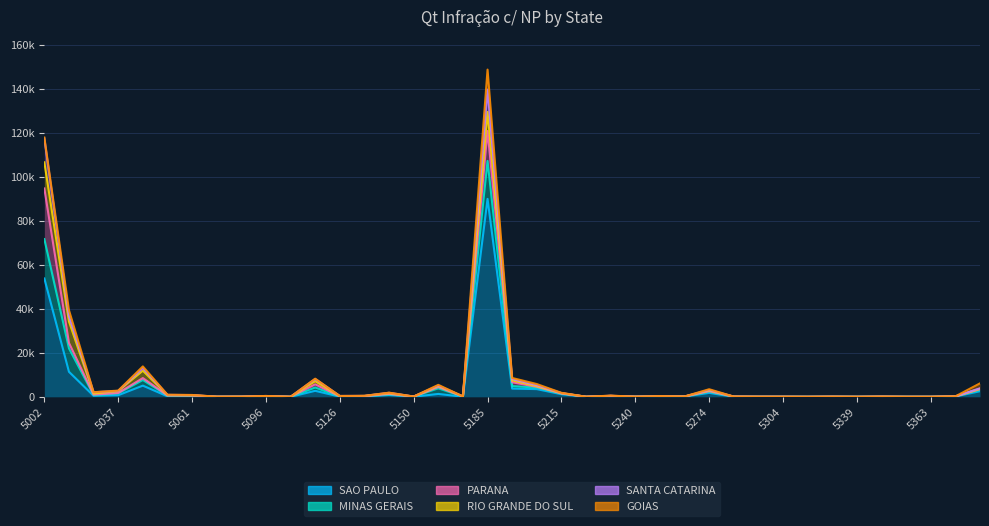

In SAO PAULO, how many points are lower than both neighbors (excluding endpoints)?

14